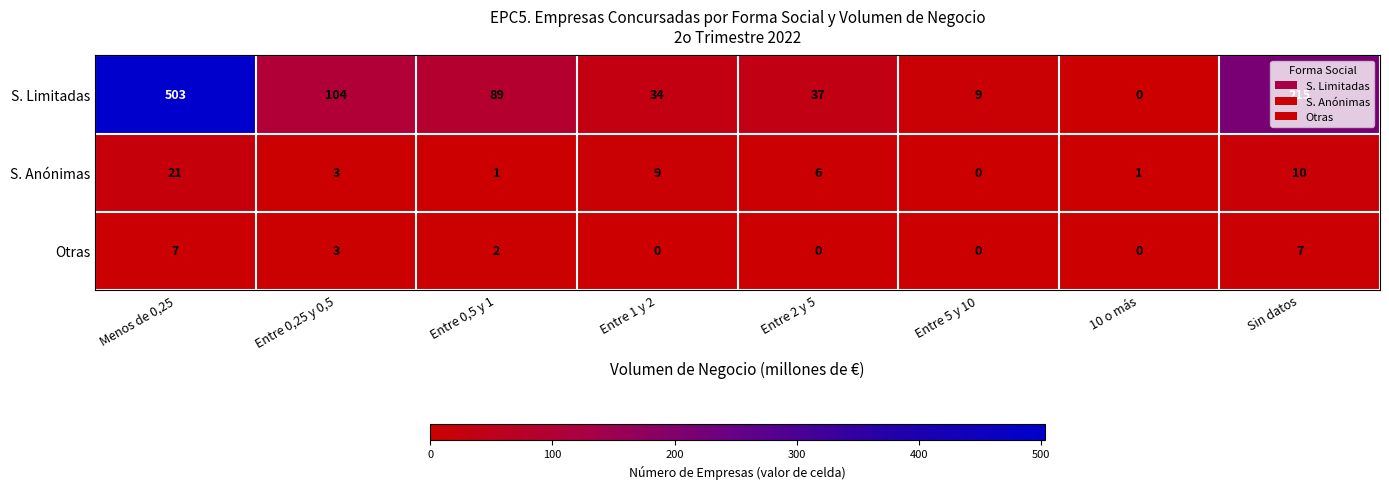

Rank the series by their maximum value, from lowest to highest.

Otras, S. Anónimas, S. Limitadas